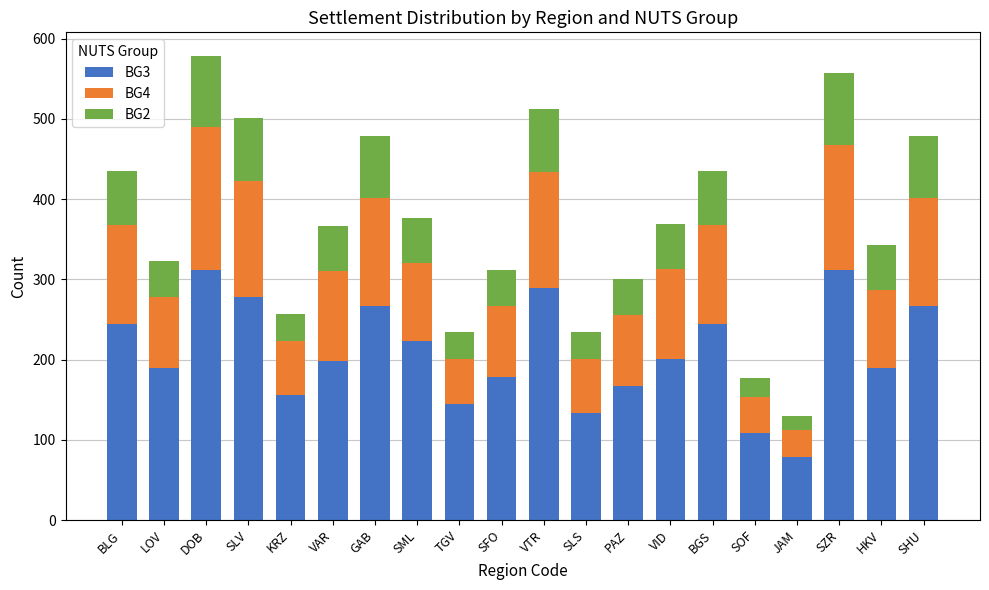

What is the difference between the second highest and minimum values in the BG3 series?

234